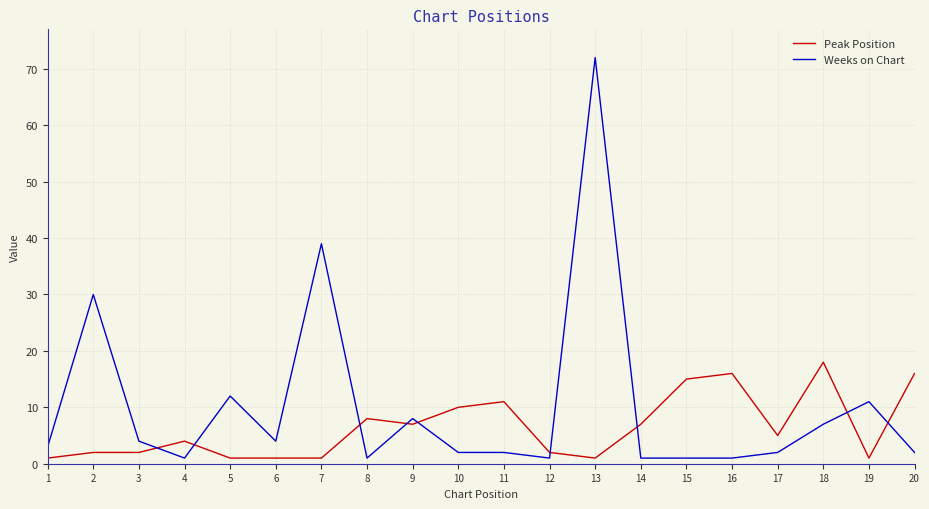

List the series in order of their overall mean, highest first.

Weeks on Chart, Peak Position